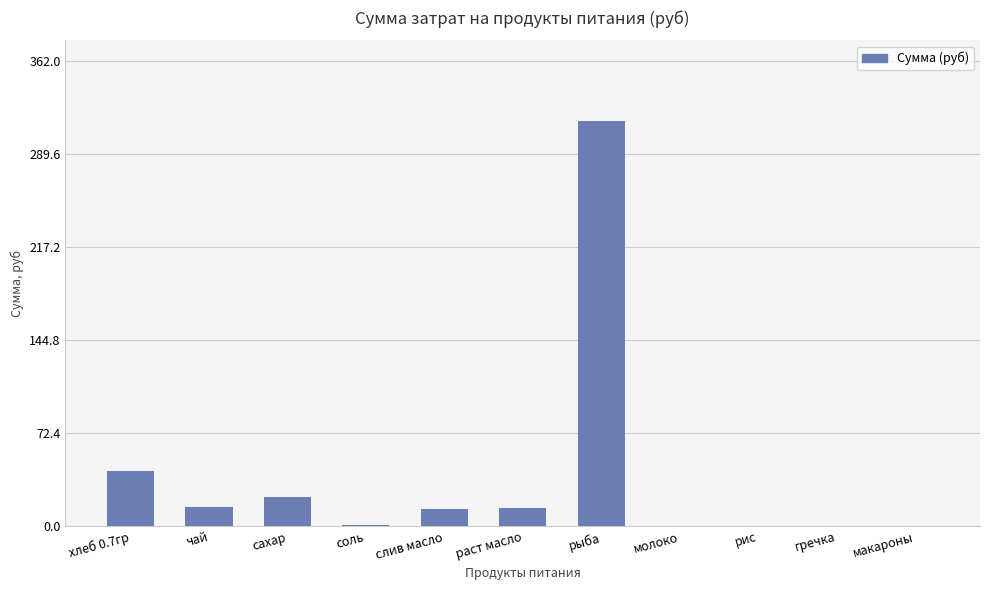

How many data points does each series have?

11